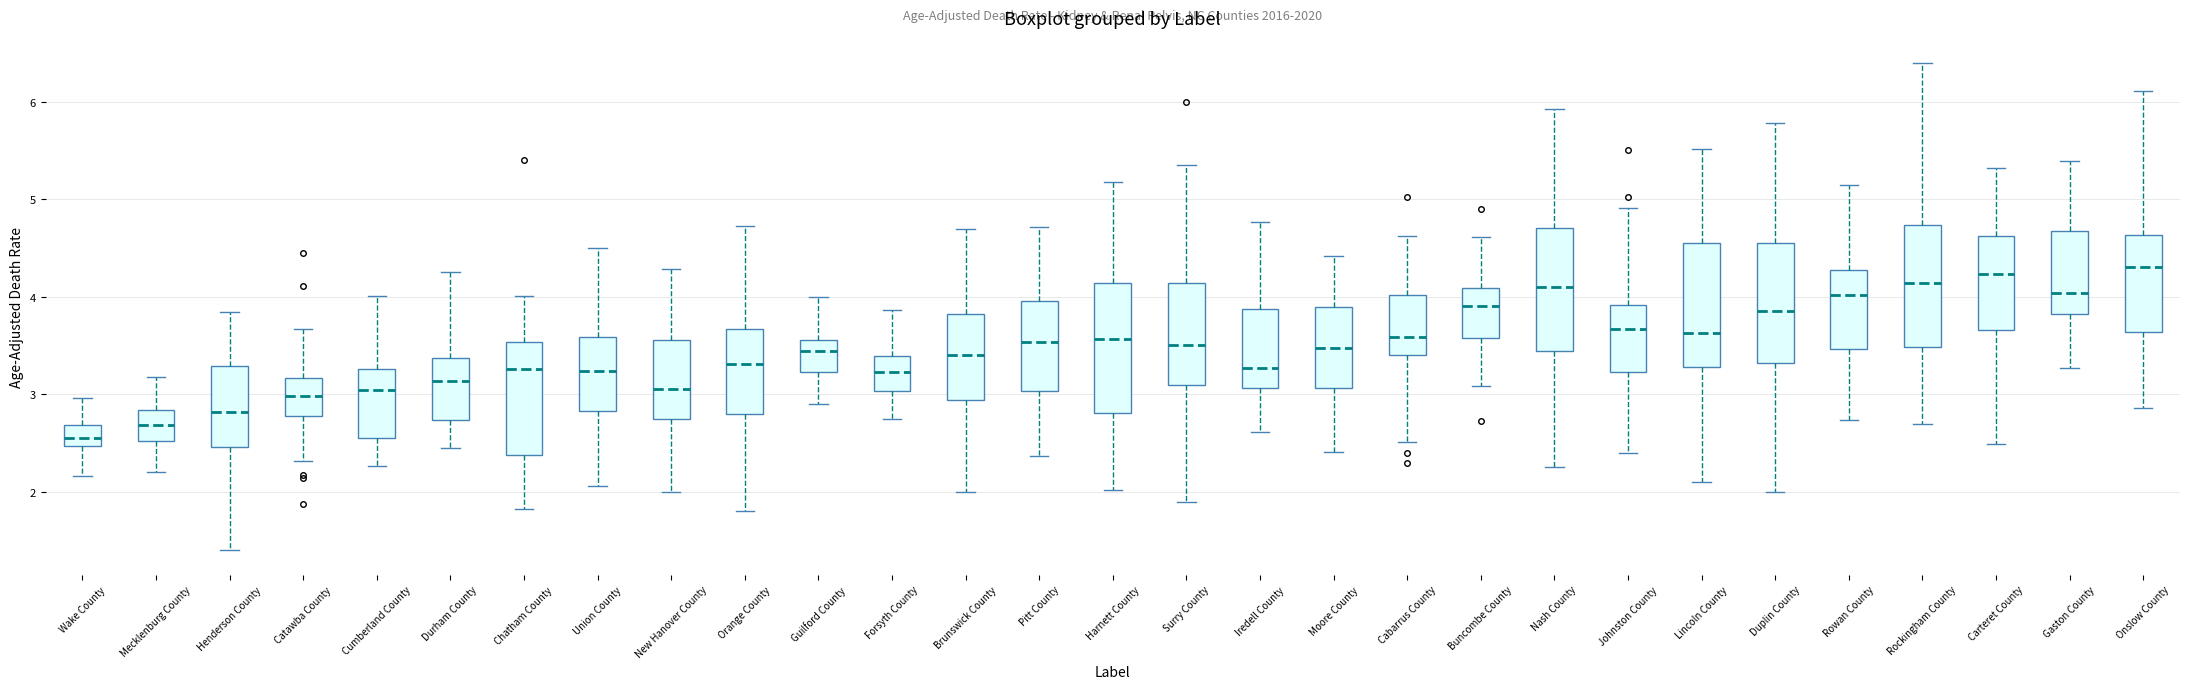

Where does the upper whisker of the box for Surry County end on the y-axis? The values are not printed on the chart, so give them approximately, as read against the axis.

5.4